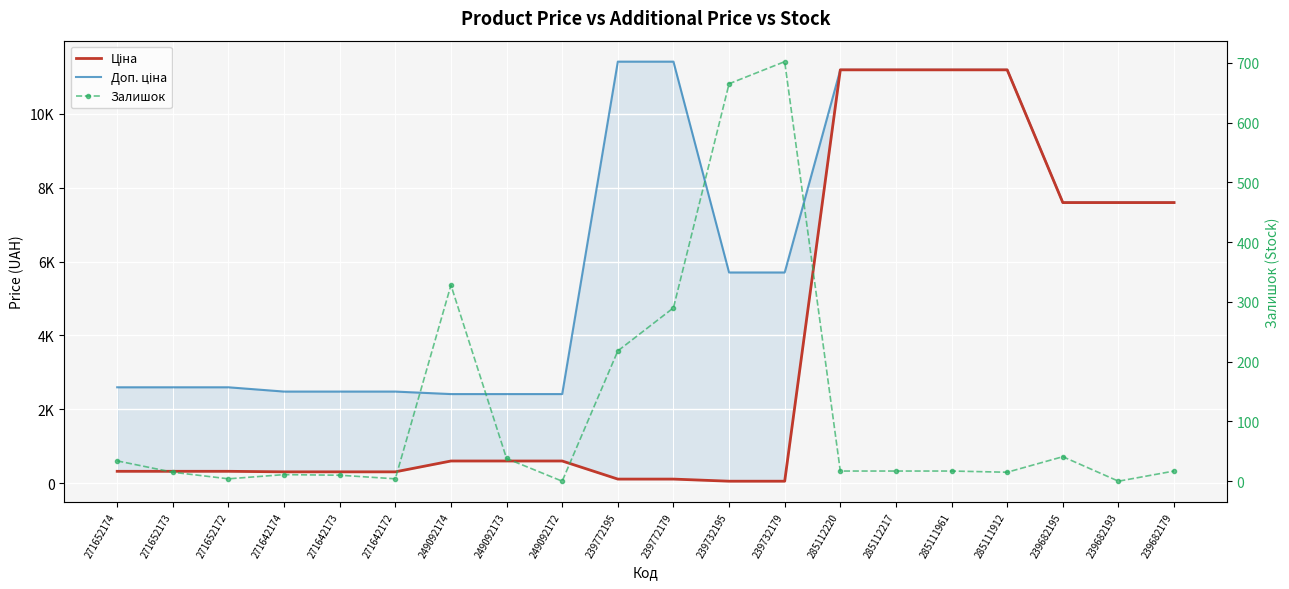

Is this an area chart (filled region under the line)?

No